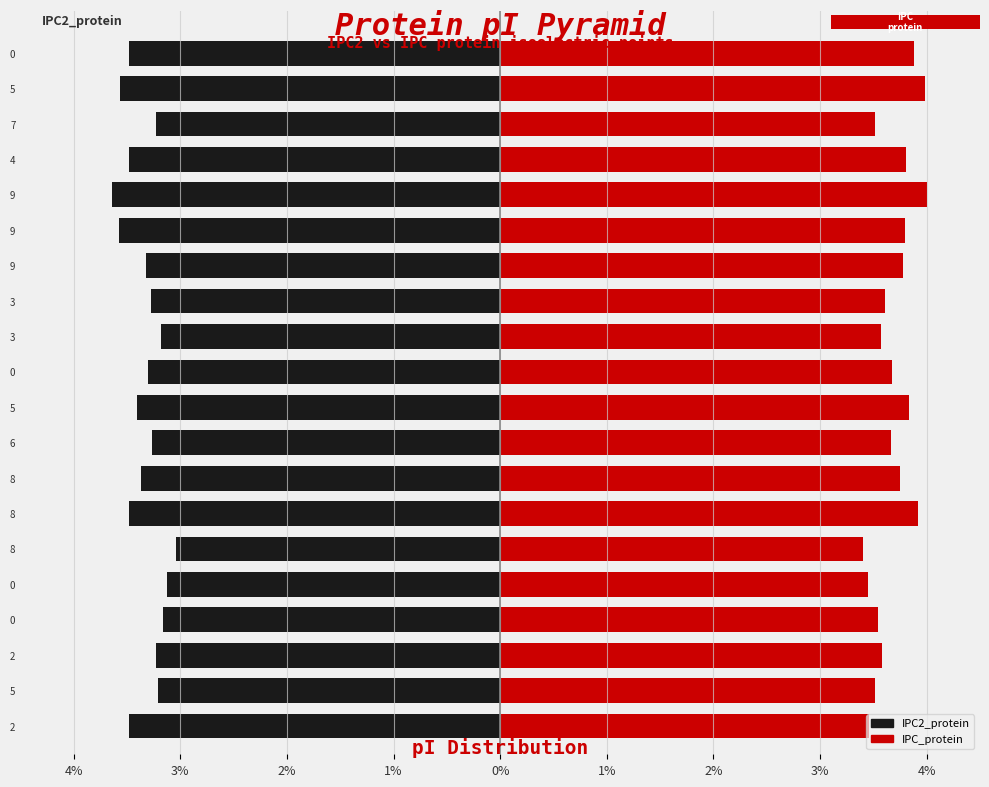

Is it true that IPC2_protein equals -3.3 at 3?

True